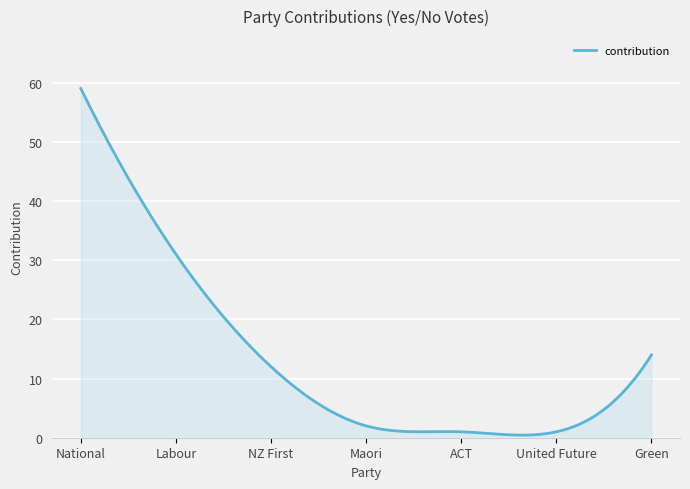

What is the difference between the maximum and minimum values?

58.6